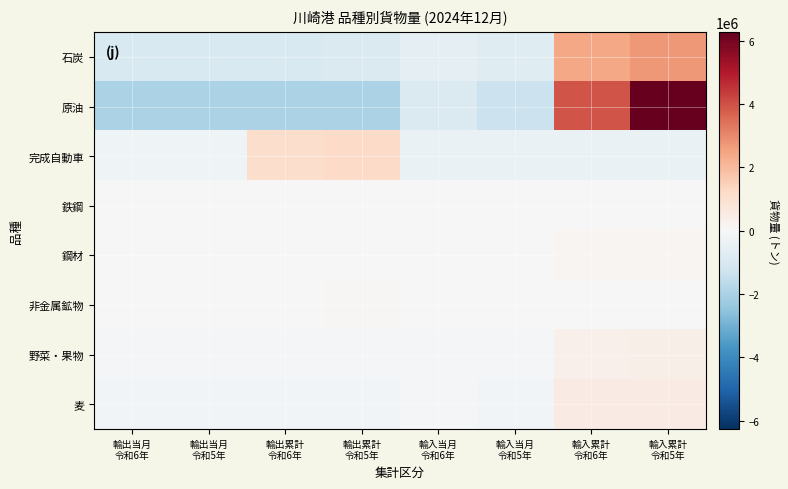

Reading left to right, what are all the values shown in this chart?

石炭: 輸出当月
令和6年=-945674.2	輸出当月
令和5年=-945674.2	輸出累計
令和6年=-945674.2	輸出累計
令和5年=-917783.2	輸入当月
令和6年=-625172.2	輸入当月
令和5年=-766085.2	輸入累計
令和6年=2406512.8	輸入累計
令和5年=2739550.8
原油: 輸出当月
令和6年=-1995880.5	輸出当月
令和5年=-1995880.5	輸出累計
令和6年=-1995880.5	輸出累計
令和5年=-1995880.5	輸入当月
令和6年=-922206.5	輸入当月
令和5年=-1332704.5	輸入累計
令和6年=3966813.5	輸入累計
令和5年=6271619.5
完成自動車: 輸出当月
令和6年=-283628.2	輸出当月
令和5年=-276315.2	輸出累計
令和6年=1117313.8	輸出累計
令和5年=1185482.8	輸入当月
令和6年=-435713.2	輸入当月
令和5年=-435713.2	輸入累計
令和6年=-435713.2	輸入累計
令和5年=-435713.2
鉄鋼: 輸出当月
令和6年=-15555.1	輸出当月
令和5年=-15599.1	輸出累計
令和6年=-12338.1	輸出累計
令和5年=1619.9	輸入当月
令和6年=-15599.1	輸入当月
令和5年=-15599.1	輸入累計
令和6年=47172.9	輸入累計
令和5年=25897.9
鋼材: 輸出当月
令和6年=-45212.1	輸出当月
令和5年=-45106.1	輸出累計
令和6年=-45053.1	輸出累計
令和5年=-44766.1	輸入当月
令和6年=-29537.1	輸入当月
令和5年=-29053.1	輸入累計
令和6年=131841.9	輸入累計
令和5年=106885.9
非金属鉱物: 輸出当月
令和6年=-17562.2	輸出当月
令和5年=-7648.2	輸出累計
令和6年=11244.8	輸出累計
令和5年=92958.8	輸入当月
令和6年=-19748.2	輸入当月
令和5年=-19748.2	輸入累計
令和6年=-19748.2	輸入累計
令和5年=-19748.2
野菜・果物: 輸出当月
令和6年=-124712.5	輸出当月
令和5年=-124679.5	輸出累計
令和6年=-124515.5	輸出累計
令和5年=-124561.5	輸入当月
令和6年=-94052.5	輸入当月
令和5年=-92516.5	輸入累計
令和6年=331761.5	輸入累計
令和5年=353276.5
麦: 輸出当月
令和6年=-195189.6	輸出当月
令和5年=-195189.6	輸出累計
令和6年=-195189.6	輸出累計
令和5年=-195189.6	輸入当月
令和6年=-136660.6	輸入当月
令和5年=-148869.6	輸入累計
令和6年=538706.4	輸入累計
令和5年=527582.4